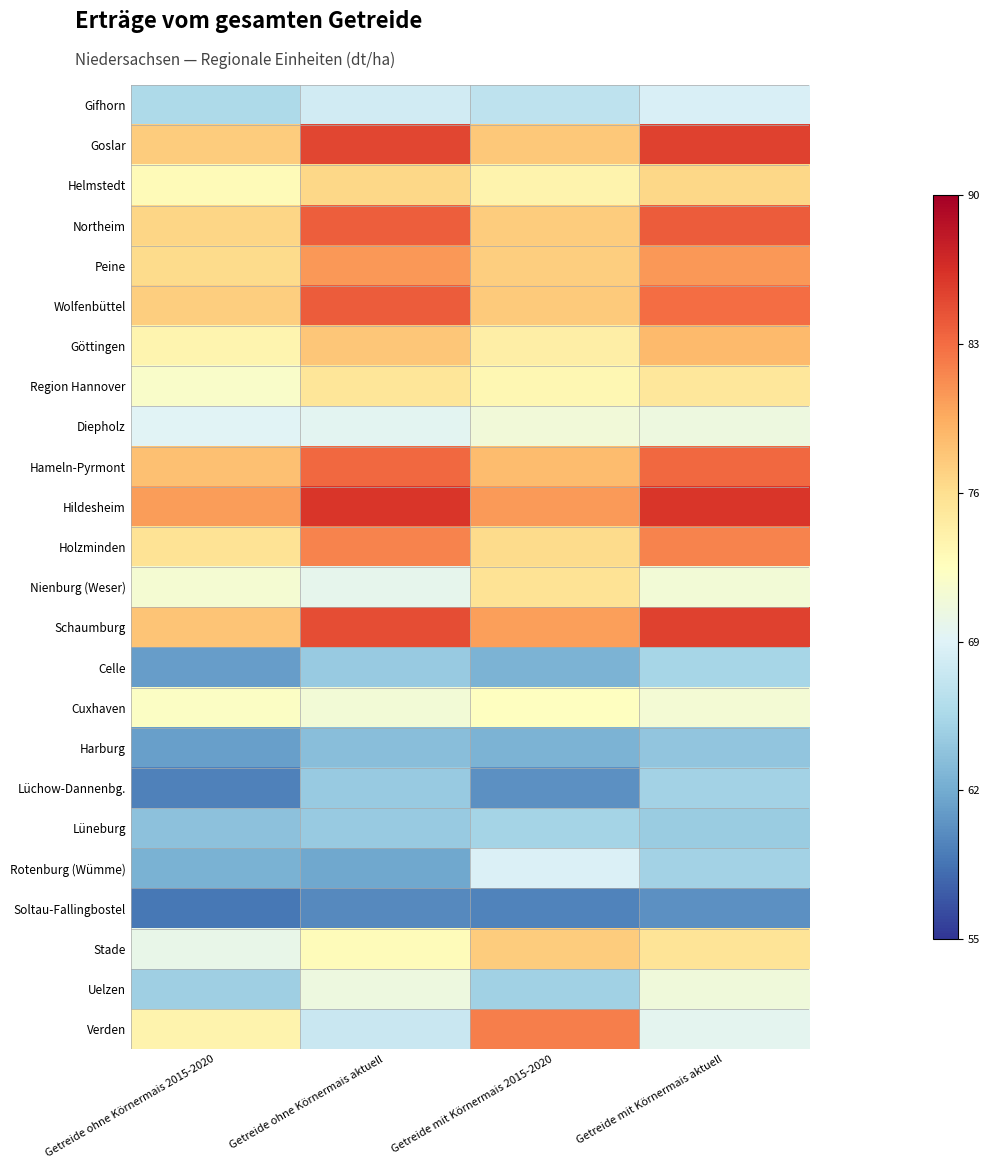

Rank the series at Getreide ohne Körnermais aktuell from lowest to highest value.

Soltau-Fallingbostel, Rotenburg (Wümme), Harburg, Lüchow-Dannenbg., Celle, Lüneburg, Verden, Gifhorn, Diepholz, Nienburg (Weser), Uelzen, Cuxhaven, Stade, Region Hannover, Helmstedt, Göttingen, Peine, Holzminden, Hameln-Pyrmont, Northeim, Wolfenbüttel, Schaumburg, Goslar, Hildesheim